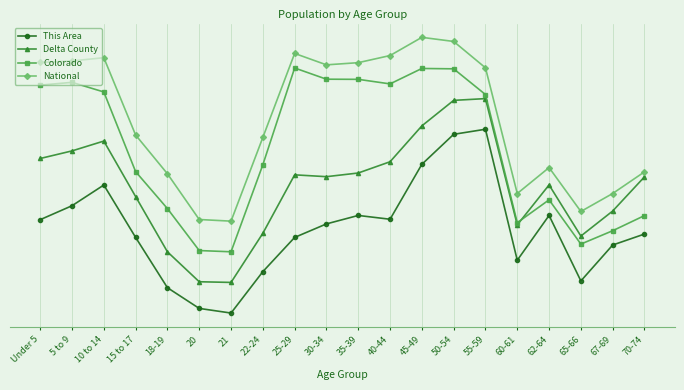

Where is the first local minimum for National?

21